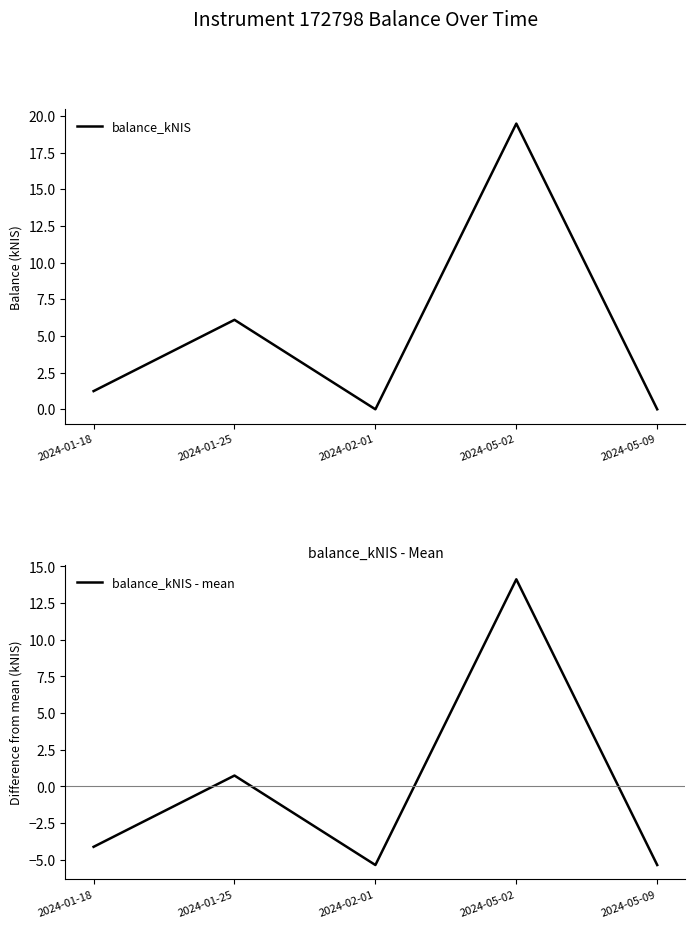

List the series in order of their peak value, lowest first.

balance_kNIS - mean, balance_kNIS